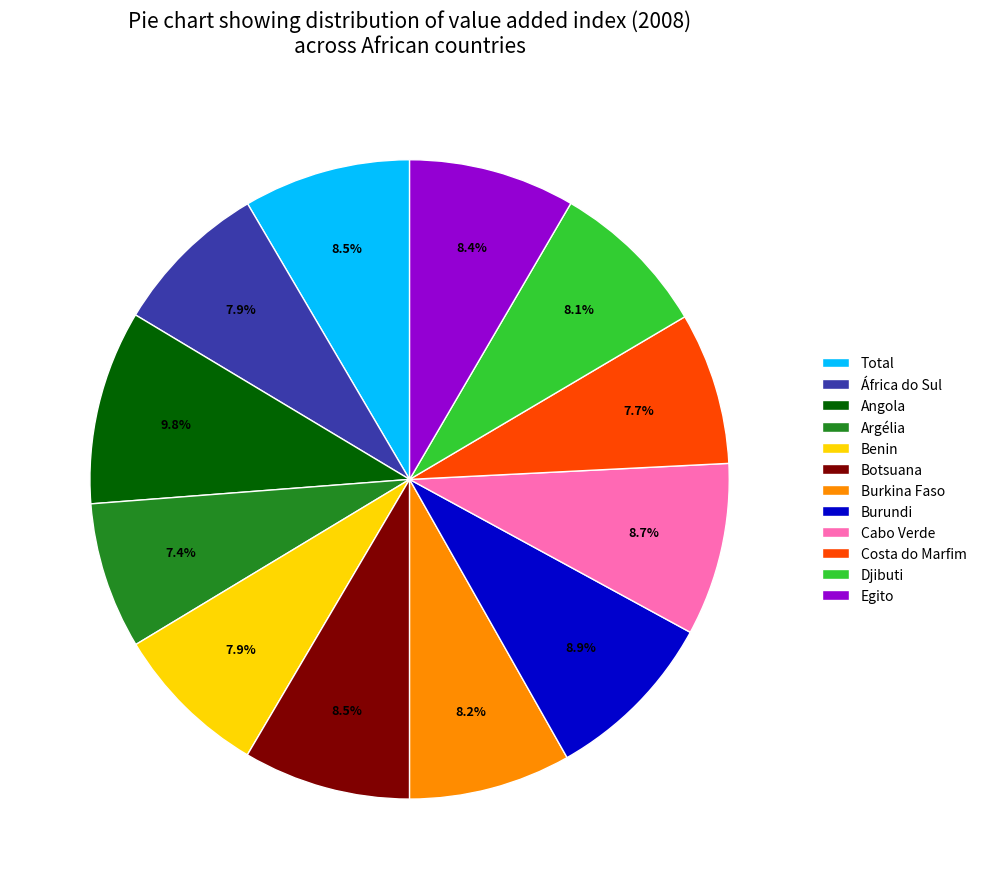

Approximately how many times larger is the value at Angola compared to Costa do Marfim?

1.3